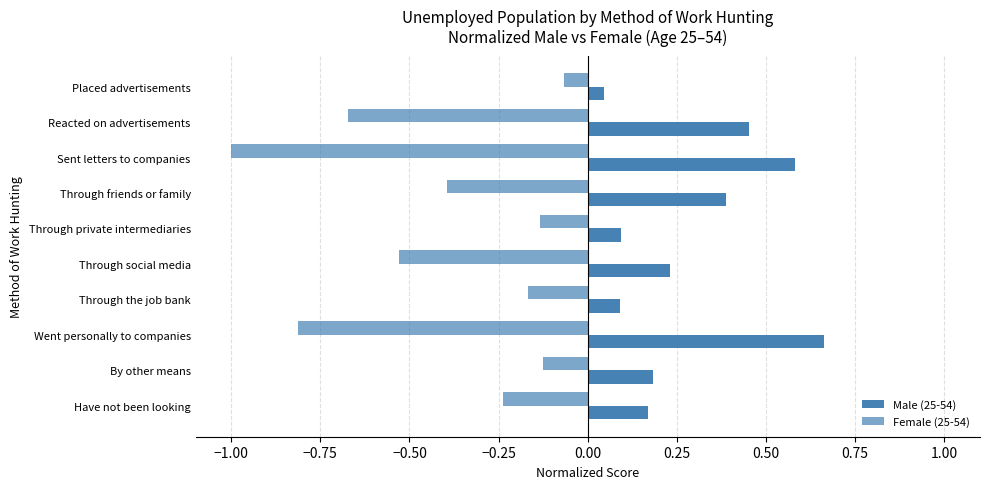

What is the sum of all Male (25-54) values?

2.9